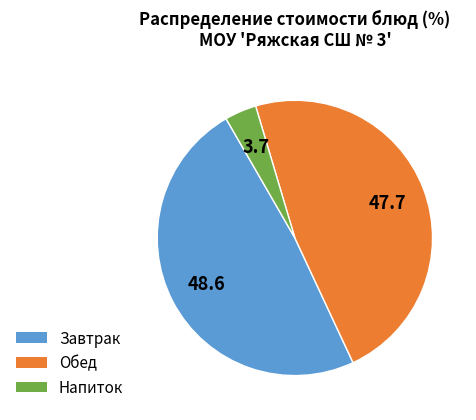

Count the number of slices in the pie.

3